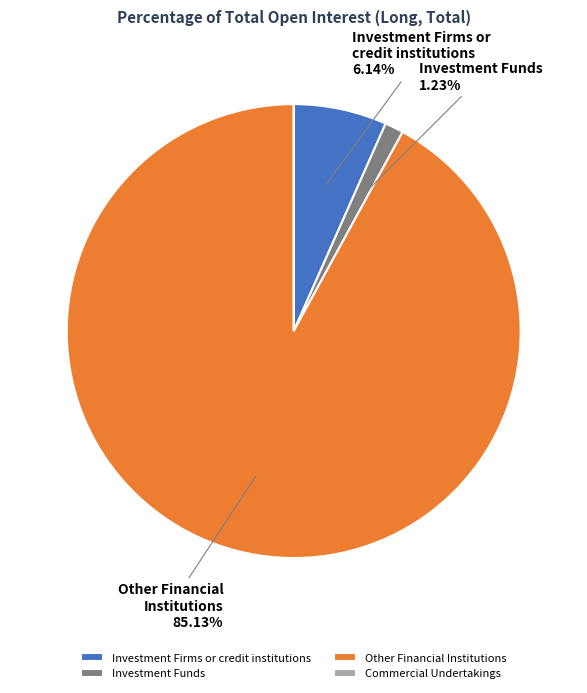

Which slice is the smallest?

Commercial Undertakings